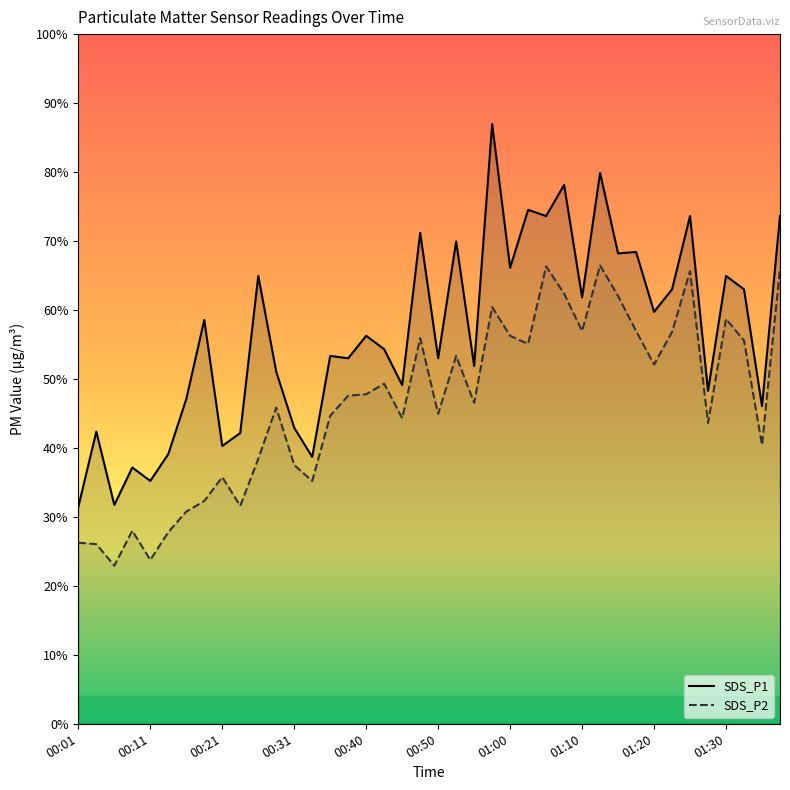

How many lines are shown in the chart?

2